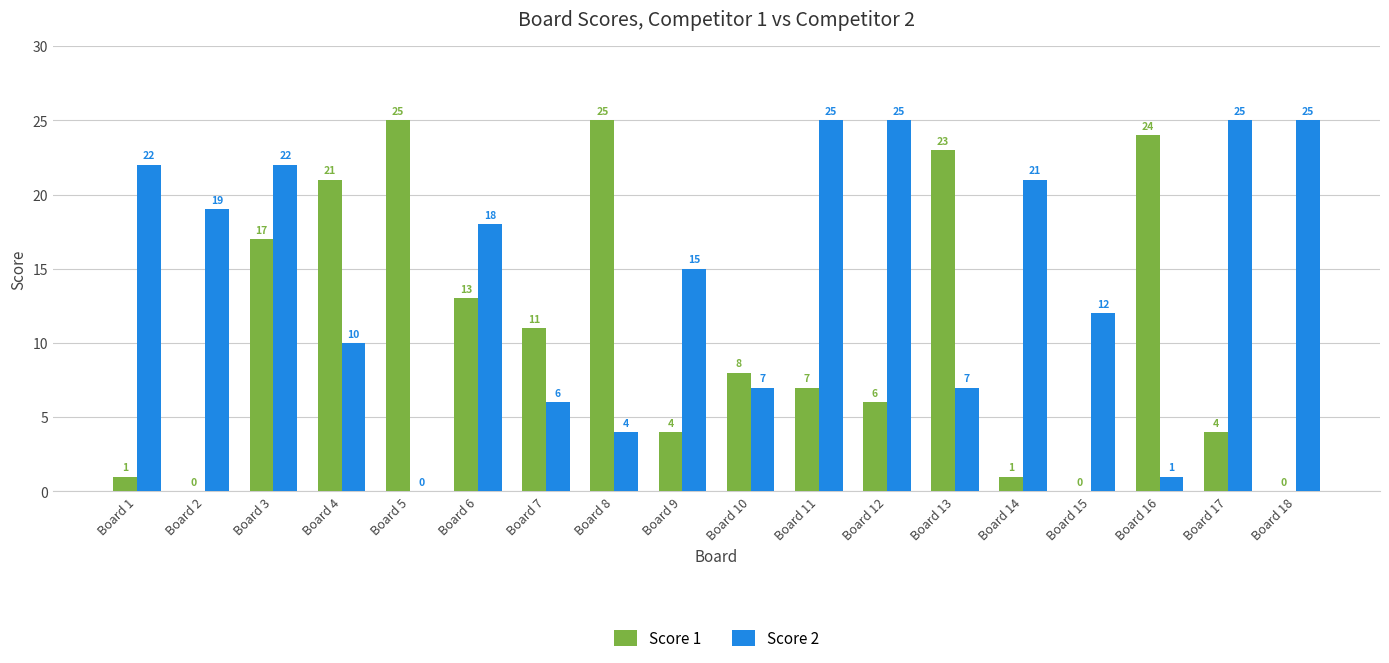

At which category is the sum across all series the highest?

Board 3